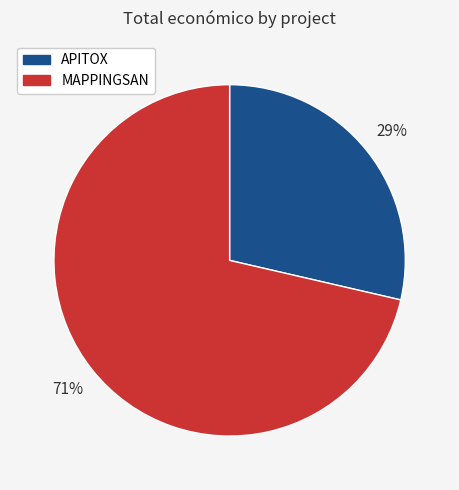

Rank the categories by value from highest to lowest.

MAPPINGSAN, APITOX